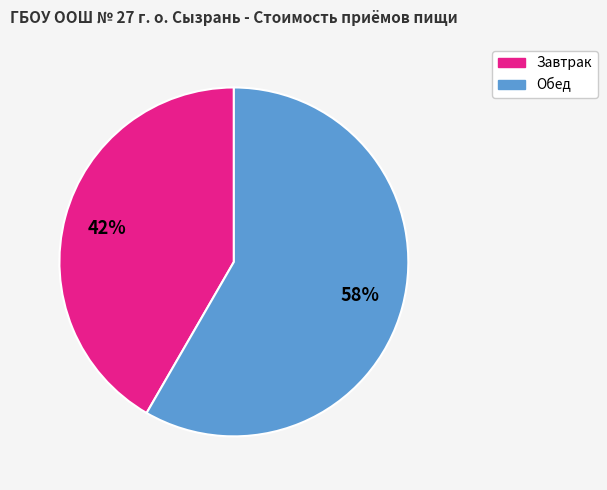

Do Обед and Завтрак together represent more than half of the pie?

Yes